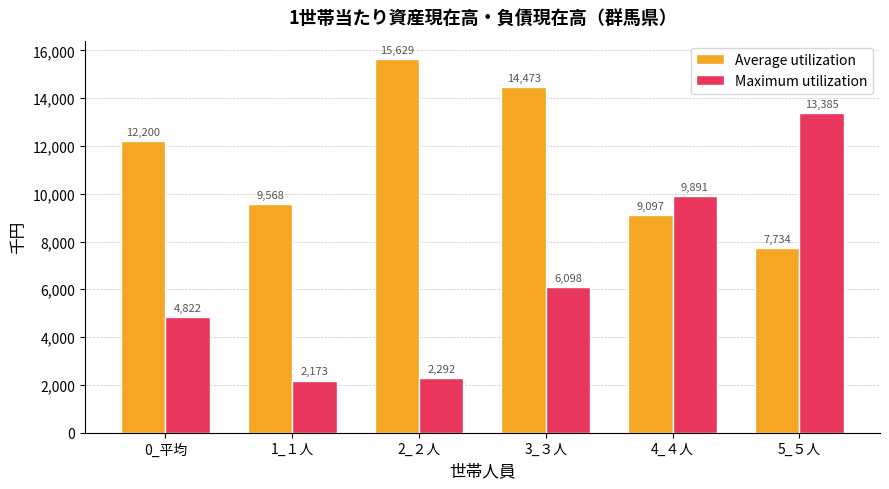

What is the value of the Maximum utilization bar at the 4th from the left?

6098